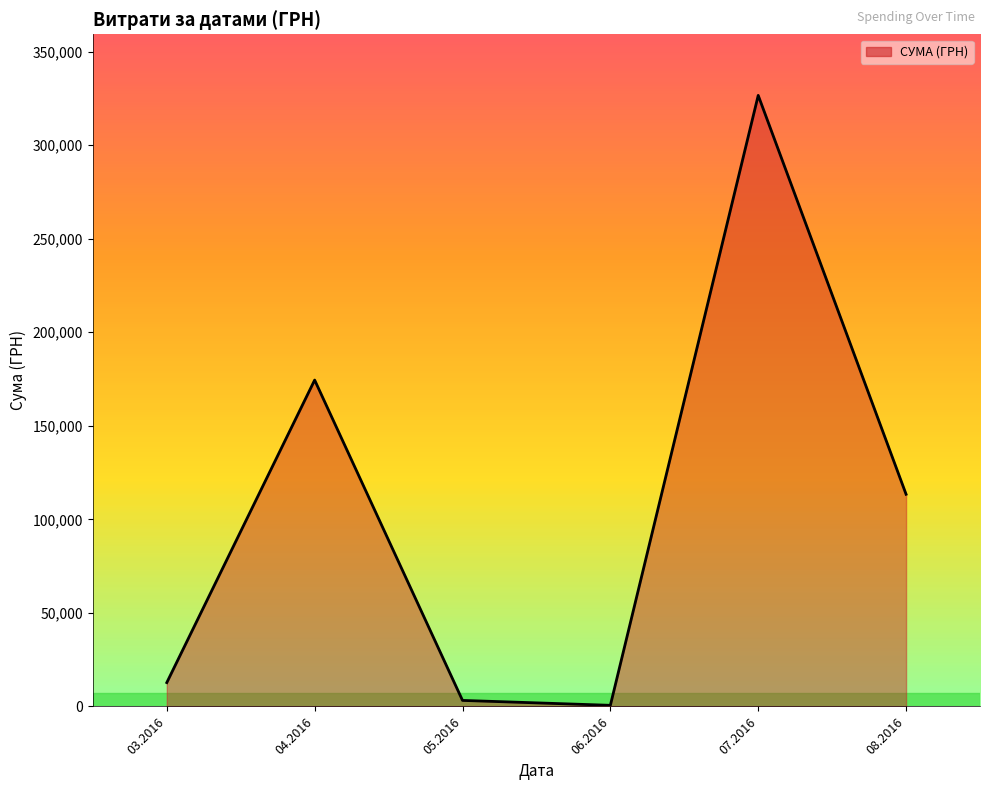

What is the sum of all values?

630977.9